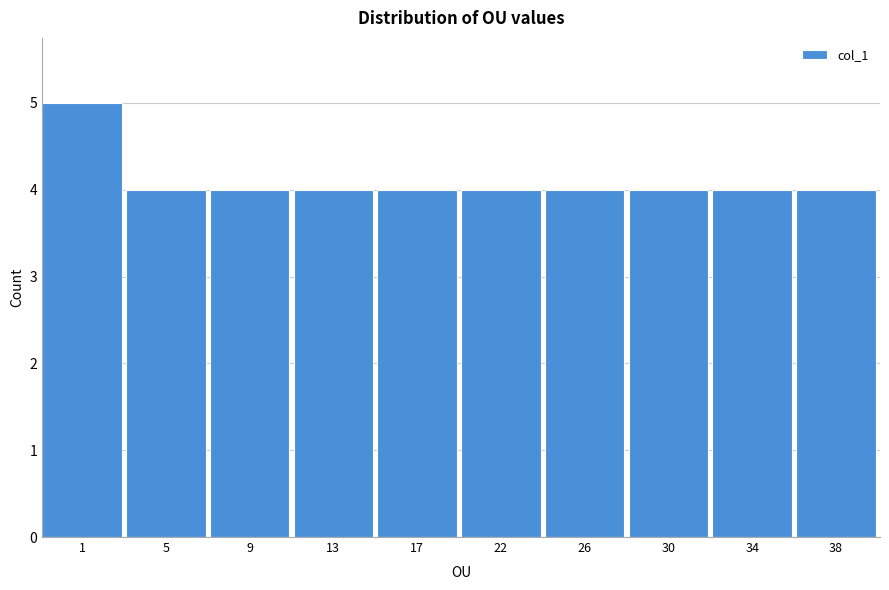

Reading left to right, transcribe all the data shown in this chart.

5	4	4	4	4	4	4	4	4	4